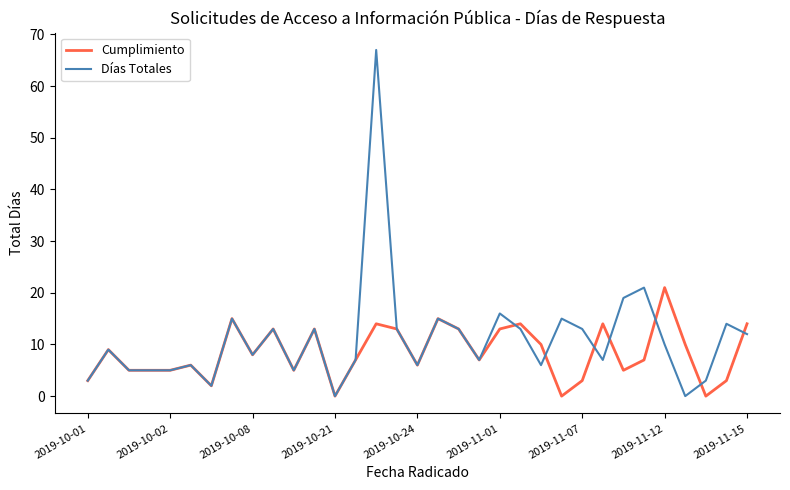

What is the sum of all Cumplimiento values?

278